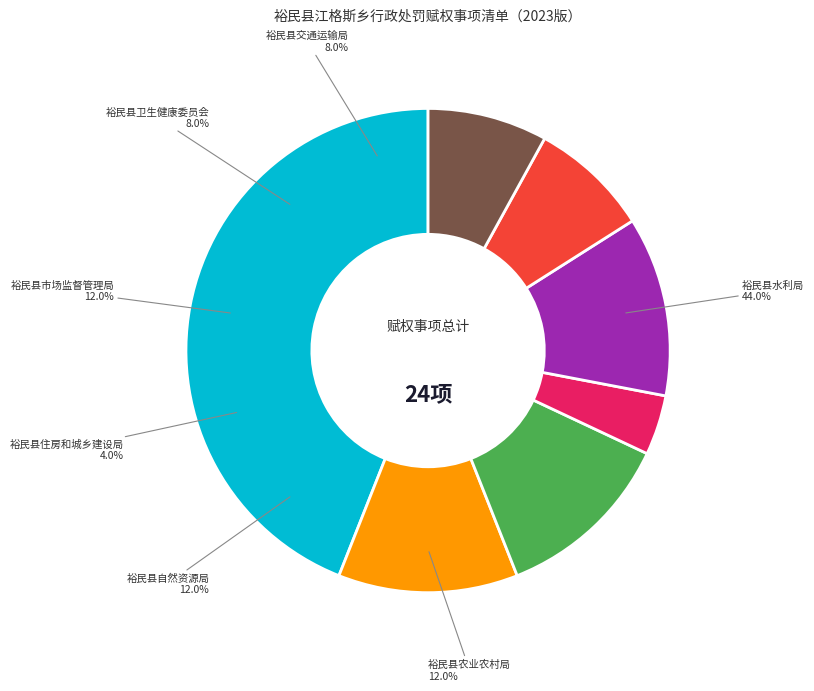

Approximately how many times larger is the value at 裕民县交通运输局 compared to 裕民县住房和城乡建设局?

2.0